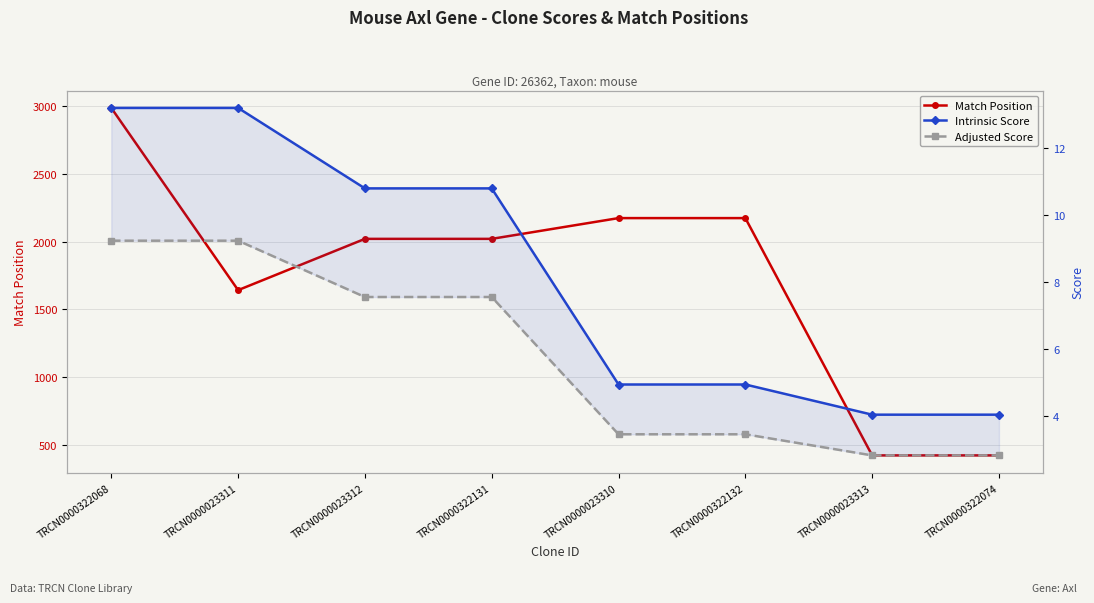

How many categories are shown in the chart?

8